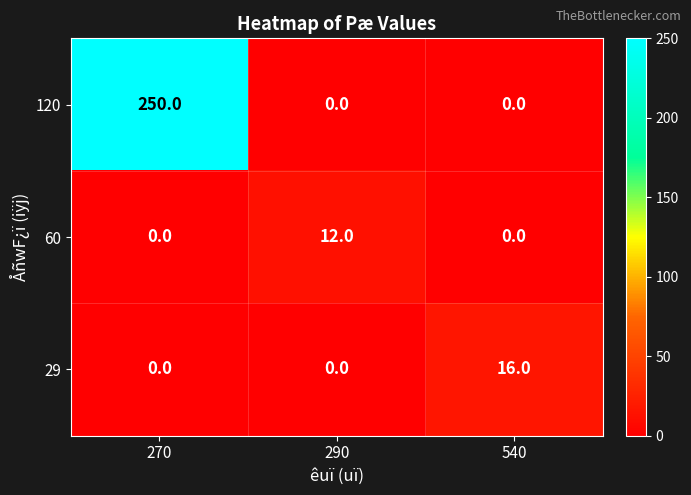

How many positive values does the 120 series have?

1